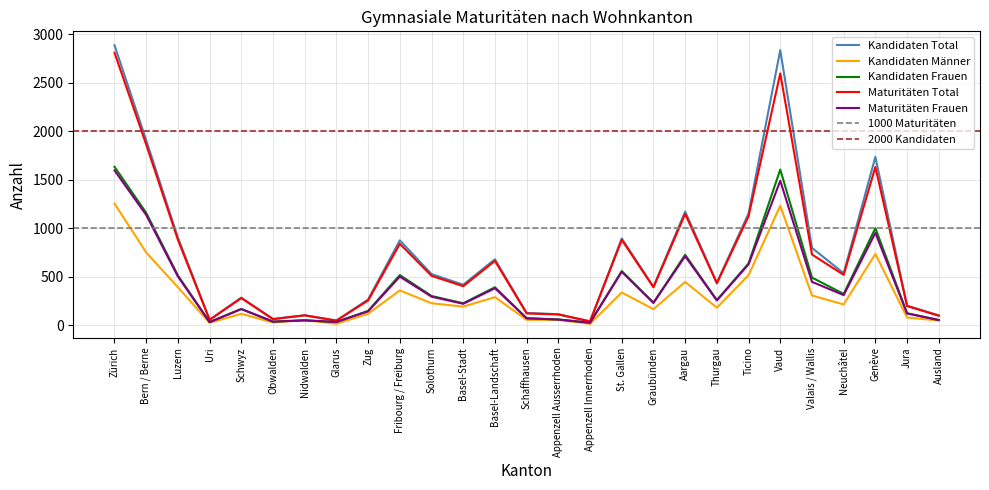

Which series changed the most between Appenzell Ausserrhoden and Neuchâtel?

Kandidaten Total